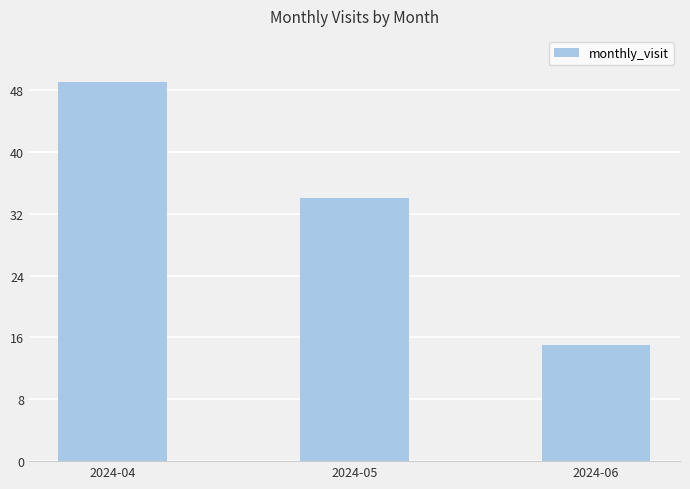

The chart shows a value of 9 at 2024-05. True or false?

False